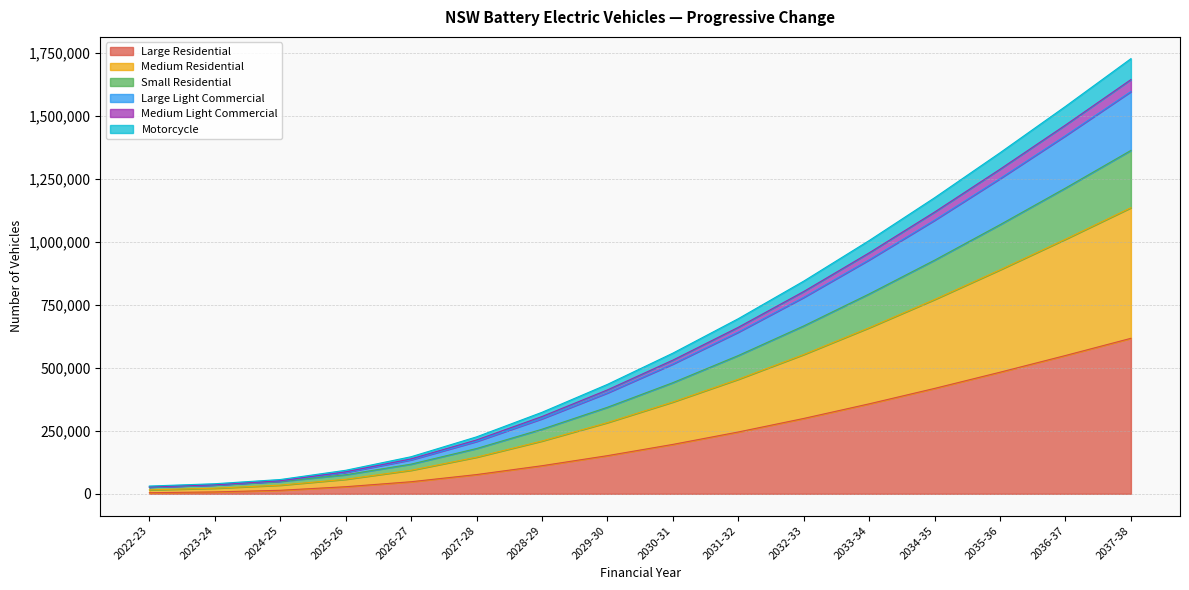

At which label does Large Residential reach its peak?

2037-38